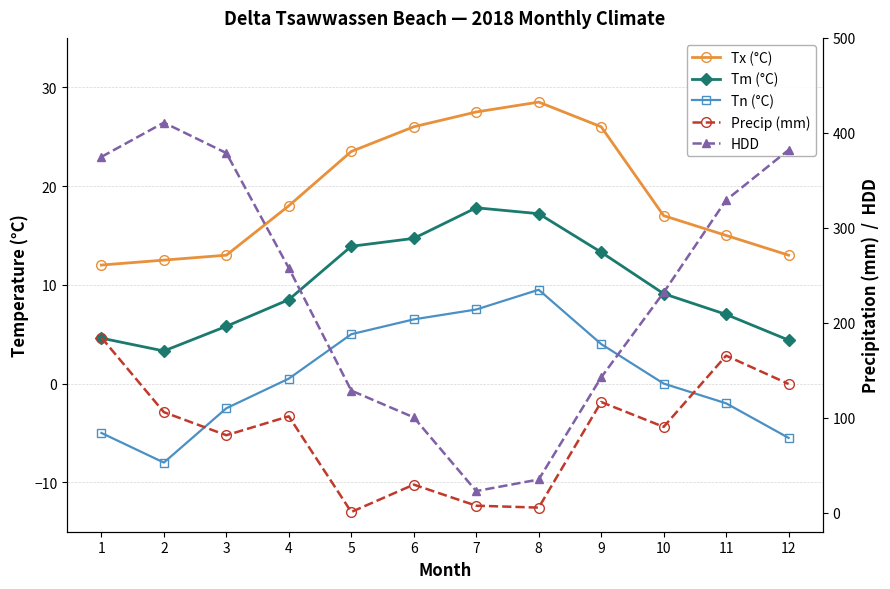

How many interior local peaks does the Tx (°C) series have?

1